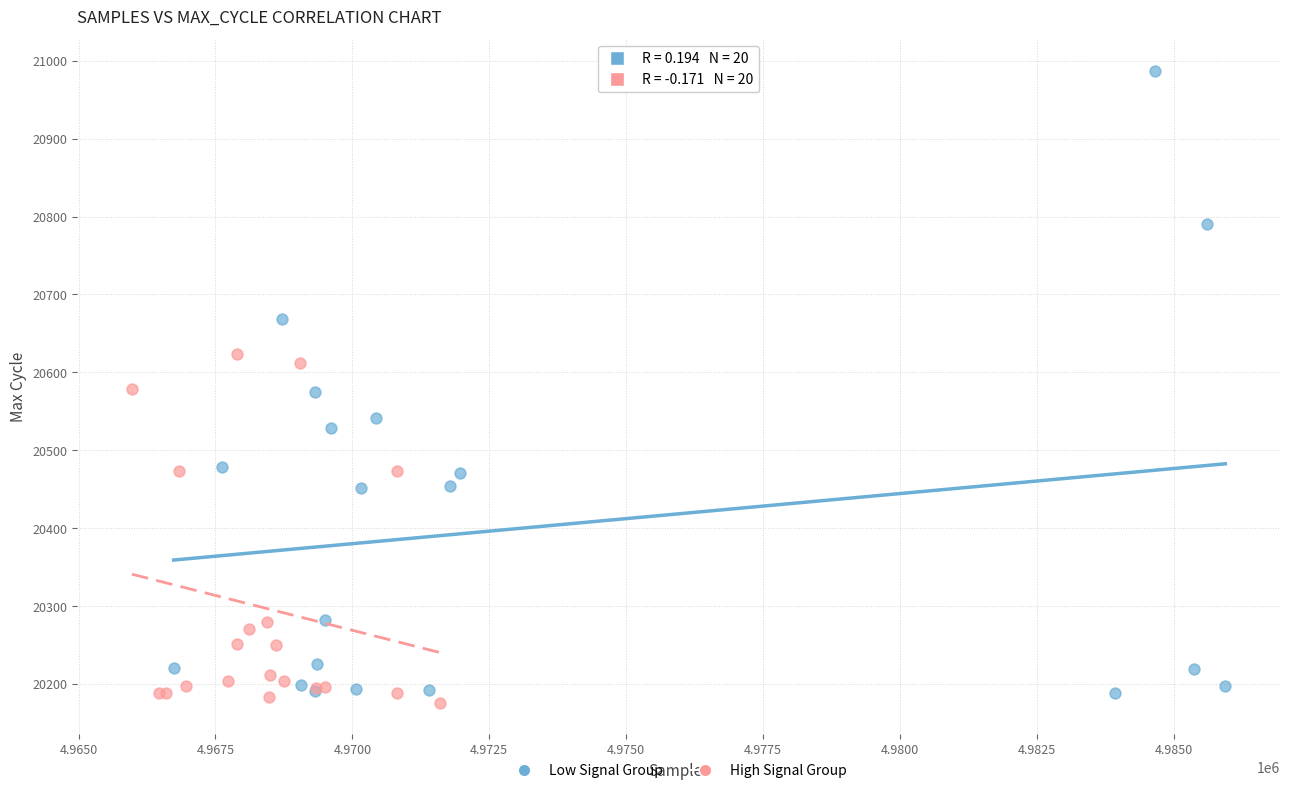

Which series contains the lowest Y value?

High Signal Group